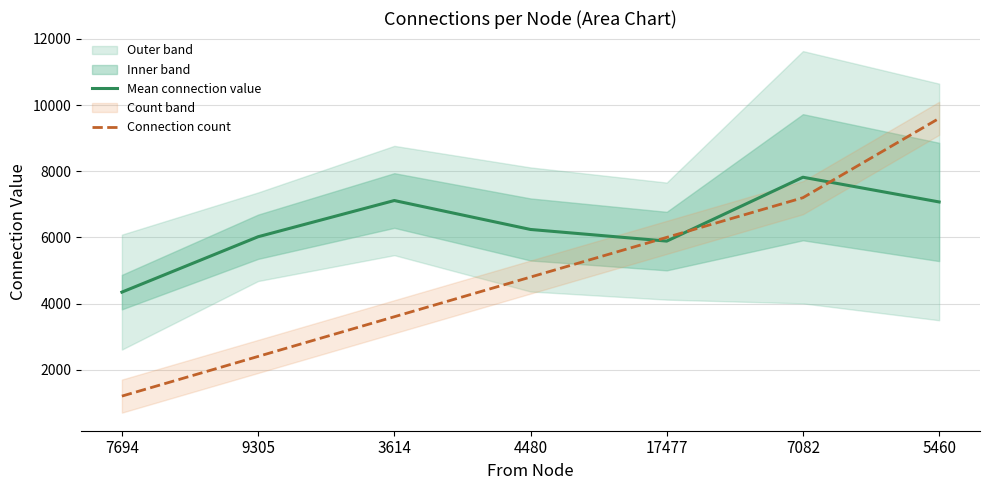

Read the Connection count value at 7694.

1200.0